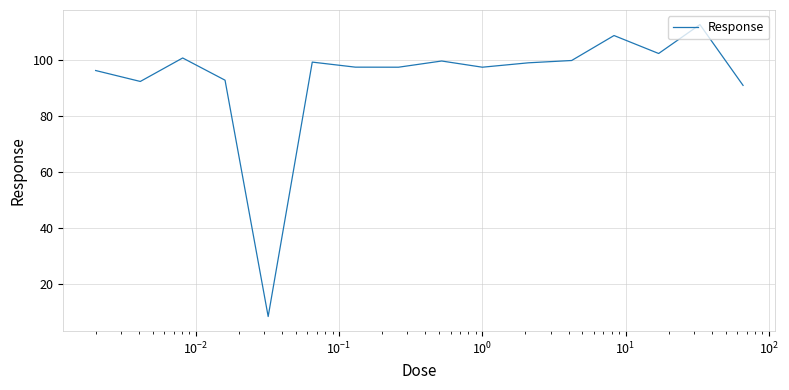

Does the chart have visible grid lines?

Yes